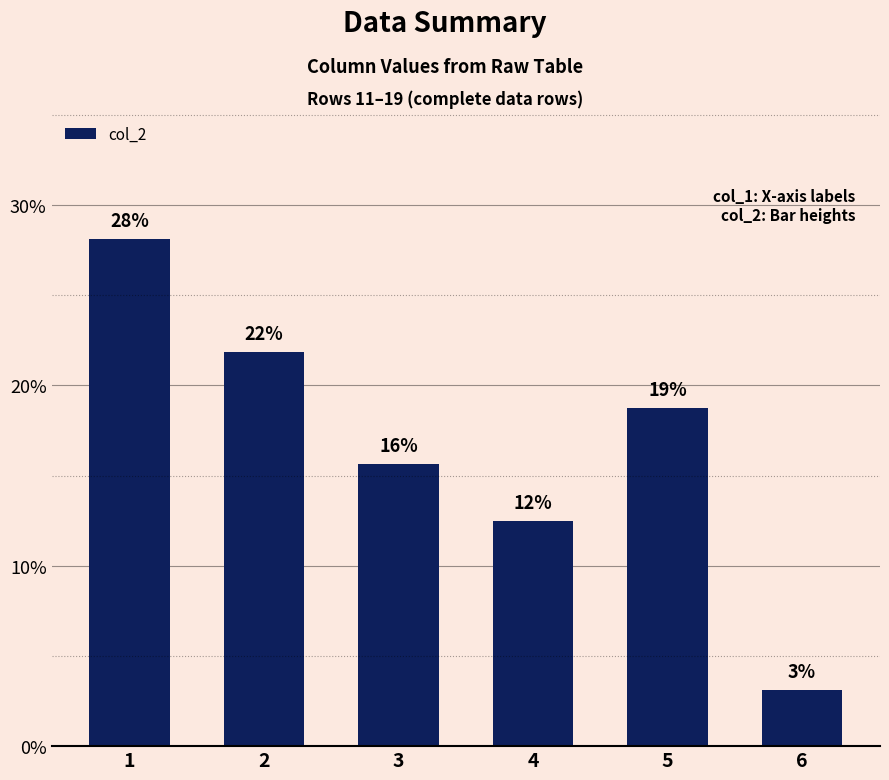

Count the values in the range 0 to 1.

6